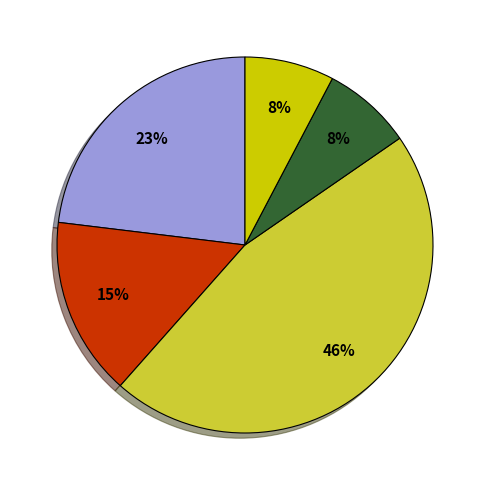

To the nearest percent, what is the difference between the largest and smallest slice percentages?

38%